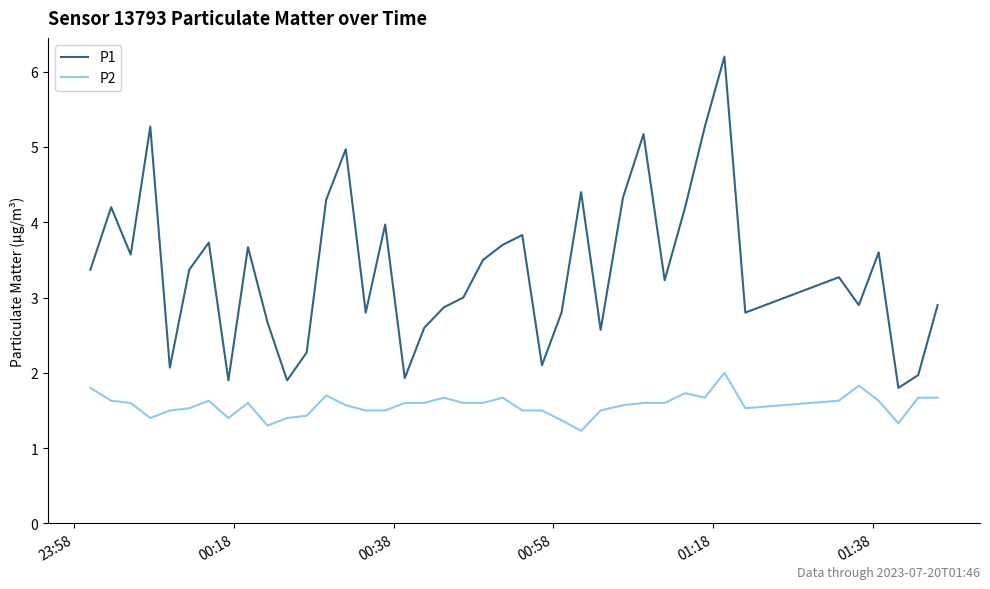

What is the maximum value shown in the chart?

6.2